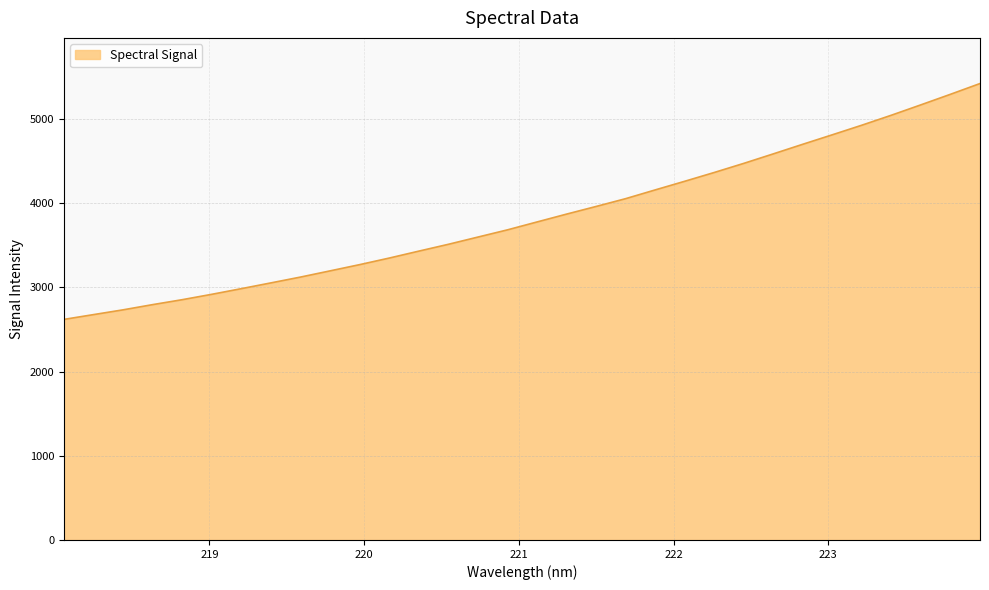

What is the difference between the maximum and minimum values?

2801.2